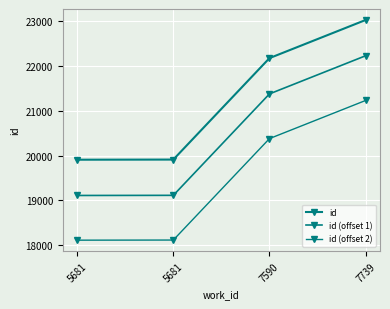

At how many categories does at least one series exceed 22467?

1